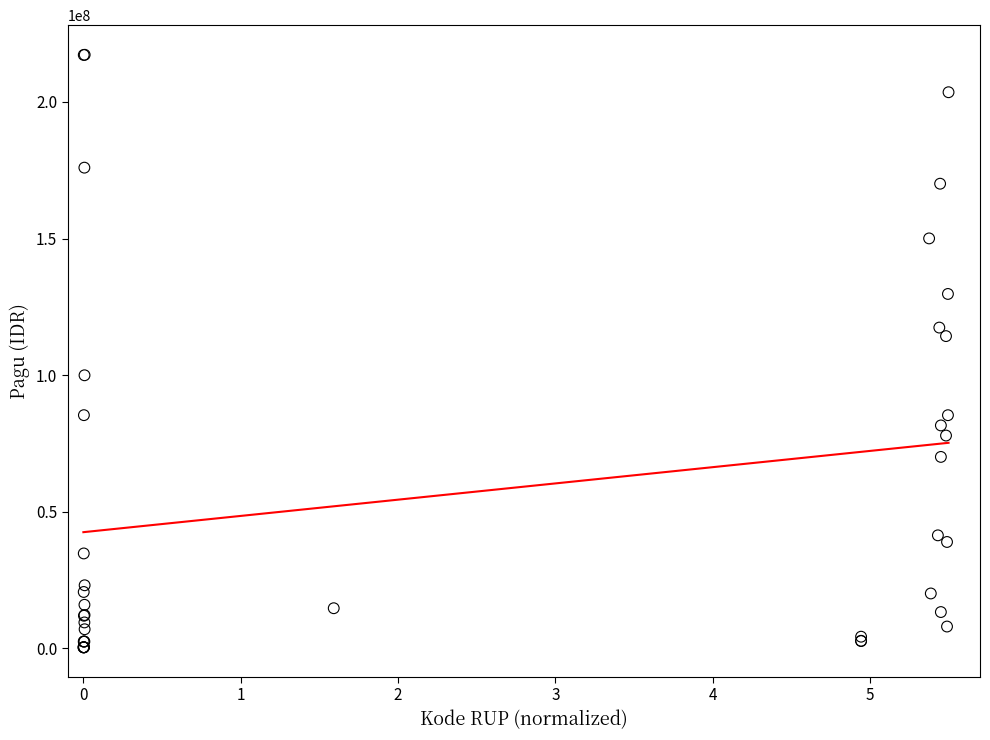

What Y value in the scatter plot is closest to 108830000?

114296000